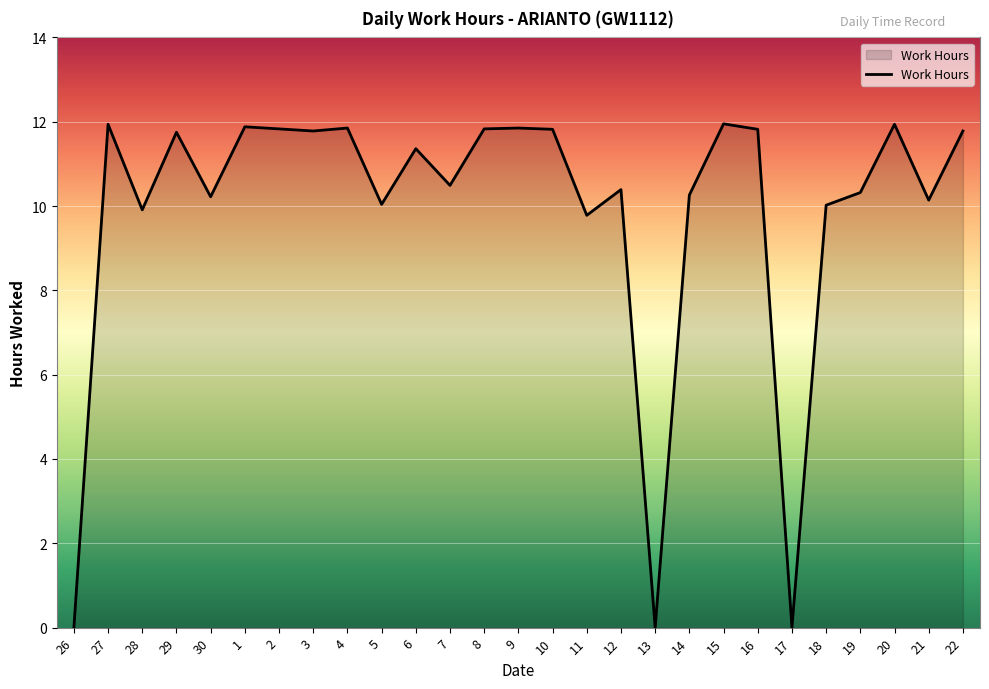

What is the difference between the values at 5 and 6?

1.3